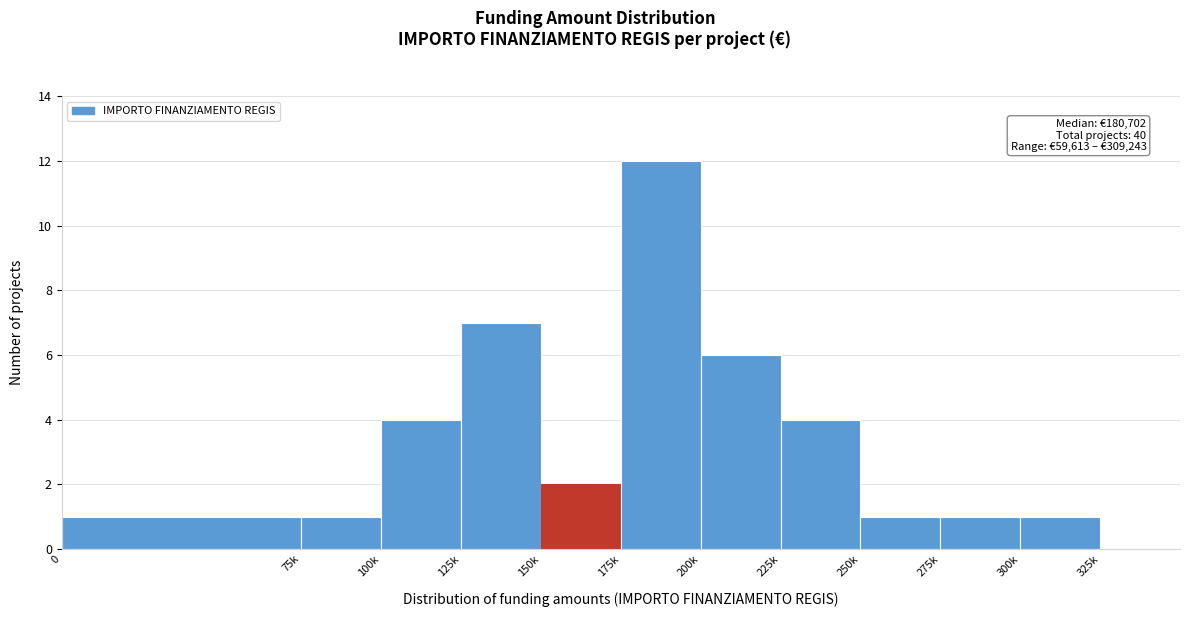

Reading left to right, transcribe all the data shown in this chart.

0=1	75k=1	100k=4	125k=7	150k=2	175k=12	200k=6	225k=4	250k=1	275k=1	300k=1	325k=0